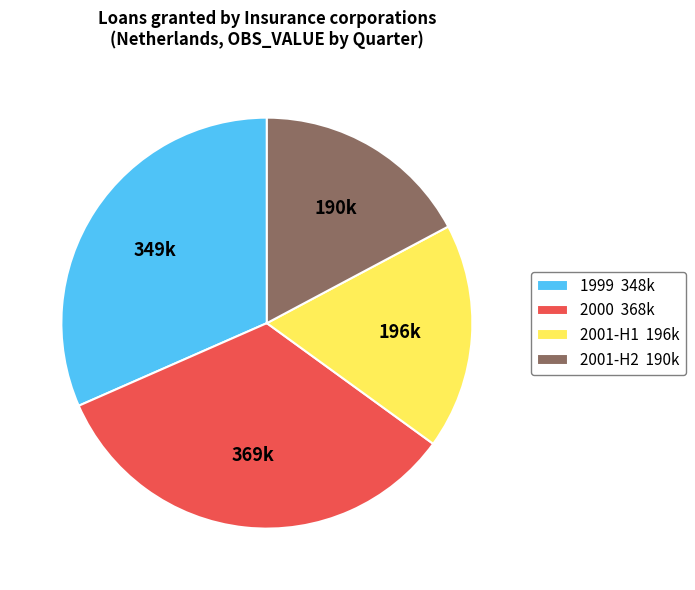

Between 1999 348k and 2001-H1 196k, which is larger?

1999 348k